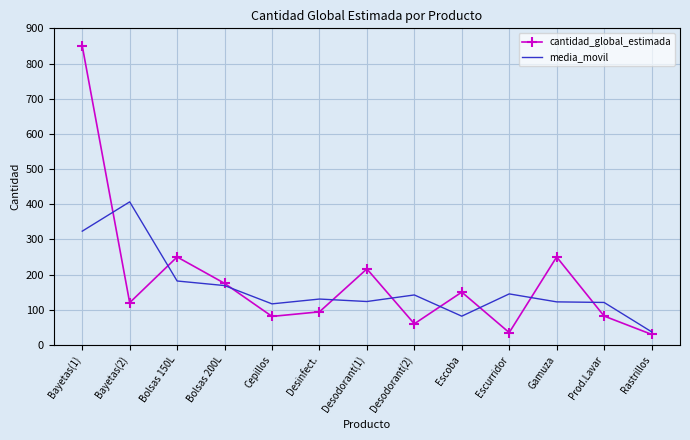

True or false: cantidad_global_estimada has a value of 82.0 at Prod.Lavar.

True